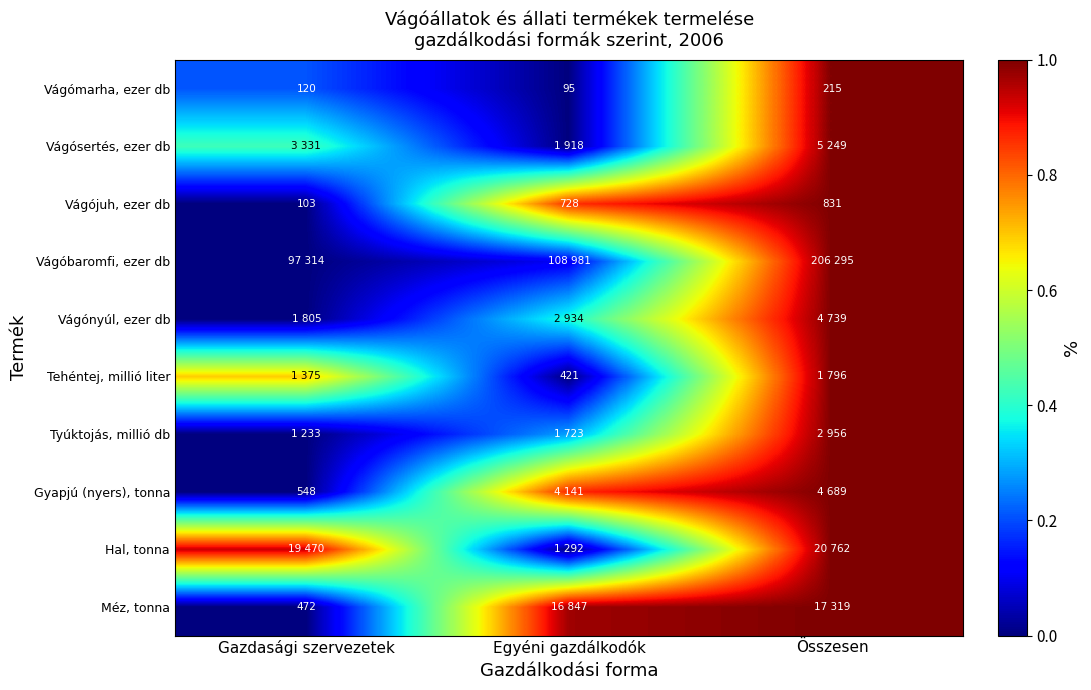

List the labels in order of Vágómarha, ezer db value, largest first.

Összesen, Gazdasági szervezetek, Egyéni gazdálkodók